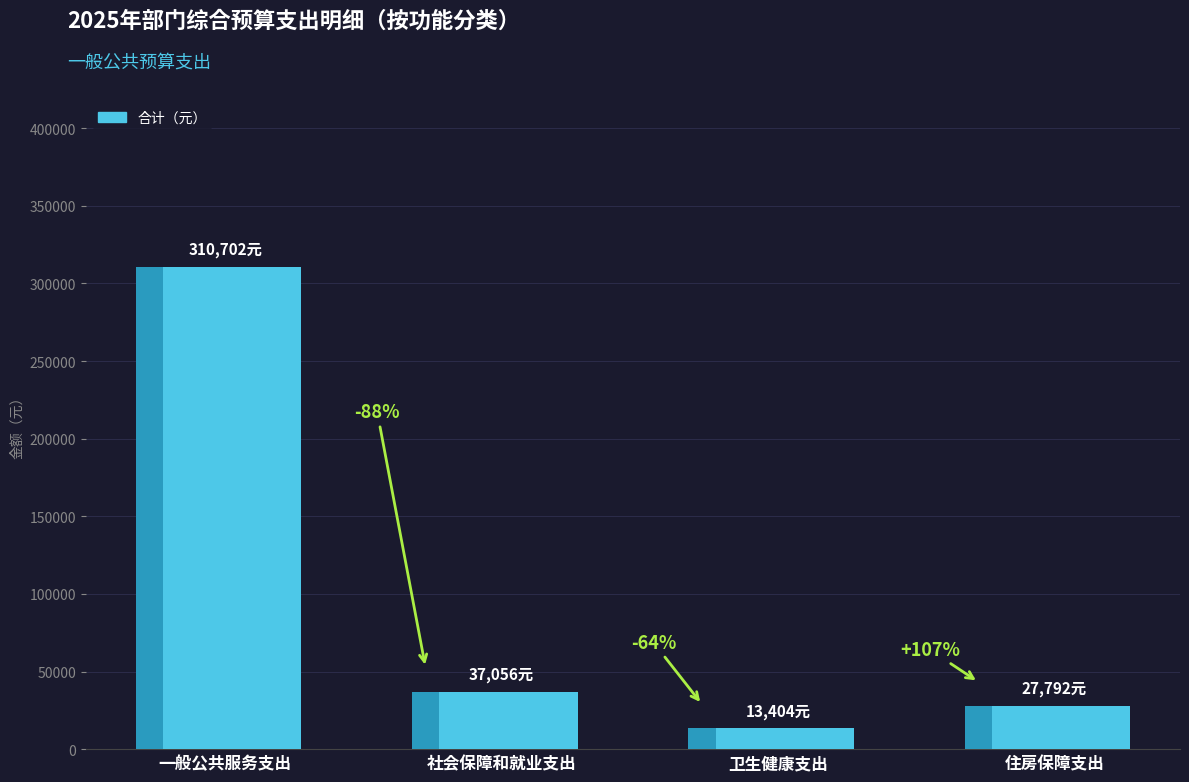

Reading left to right, what are all the values shown in this chart?

310702	37056	13404	27792